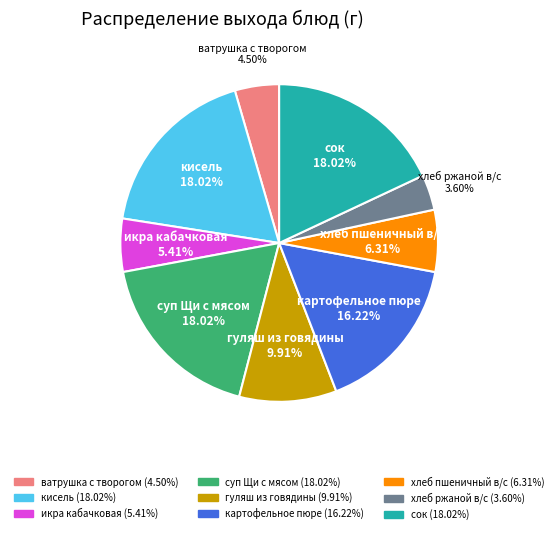

Count the number of slices in the pie.

9